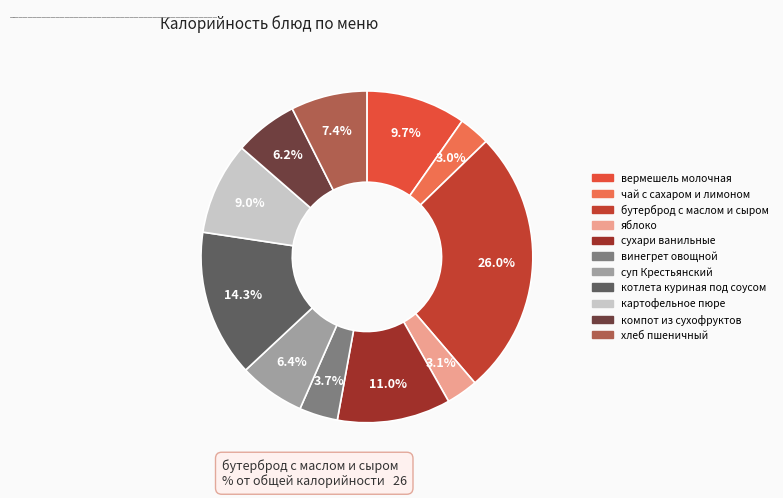

Does яблоко represent more than half of the total?

No